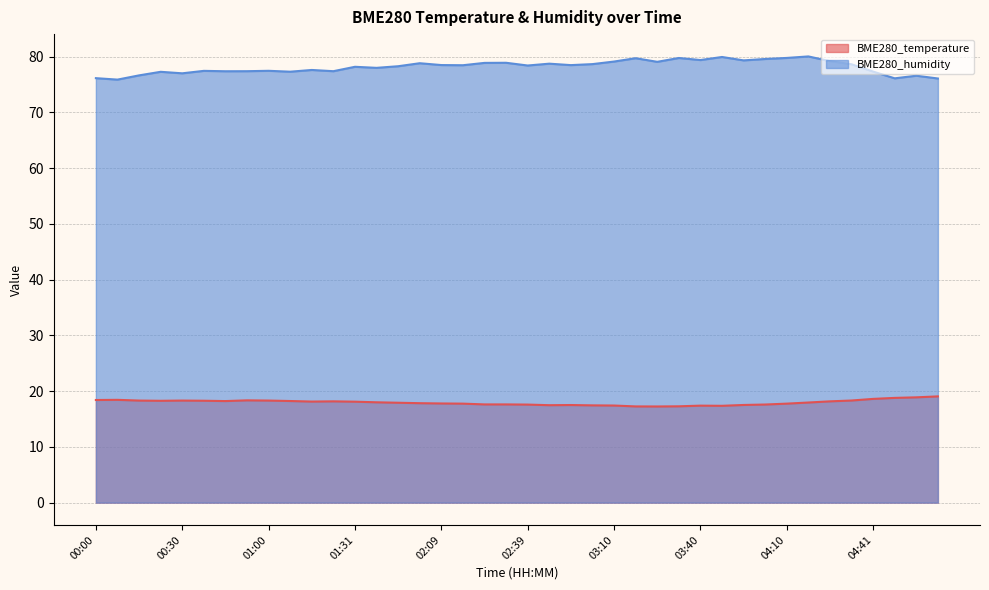

At which category is the sum across all series the highest?

04:18